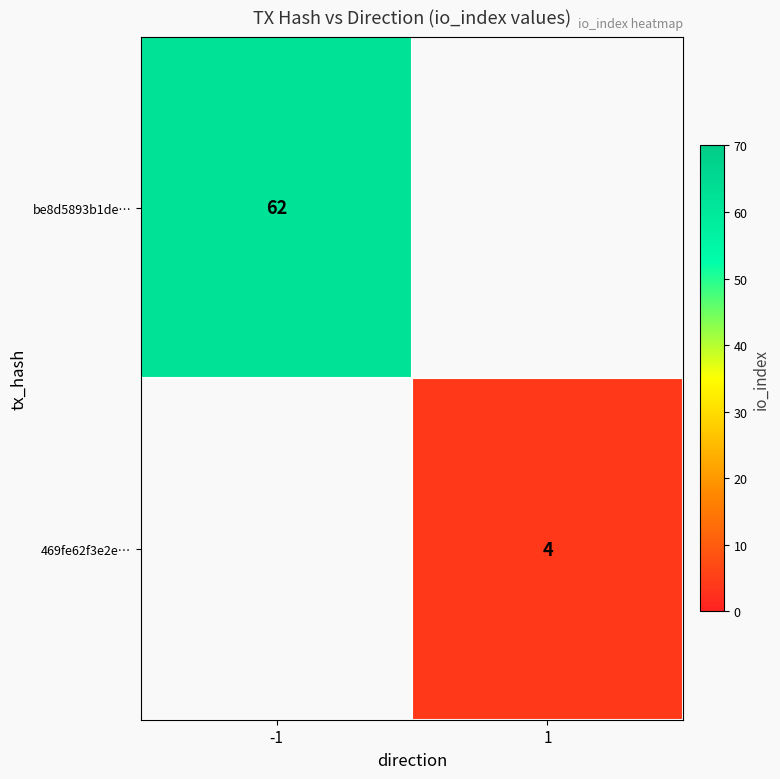

The value of be8d5893b1de… at -1 is 62. True or false?

True